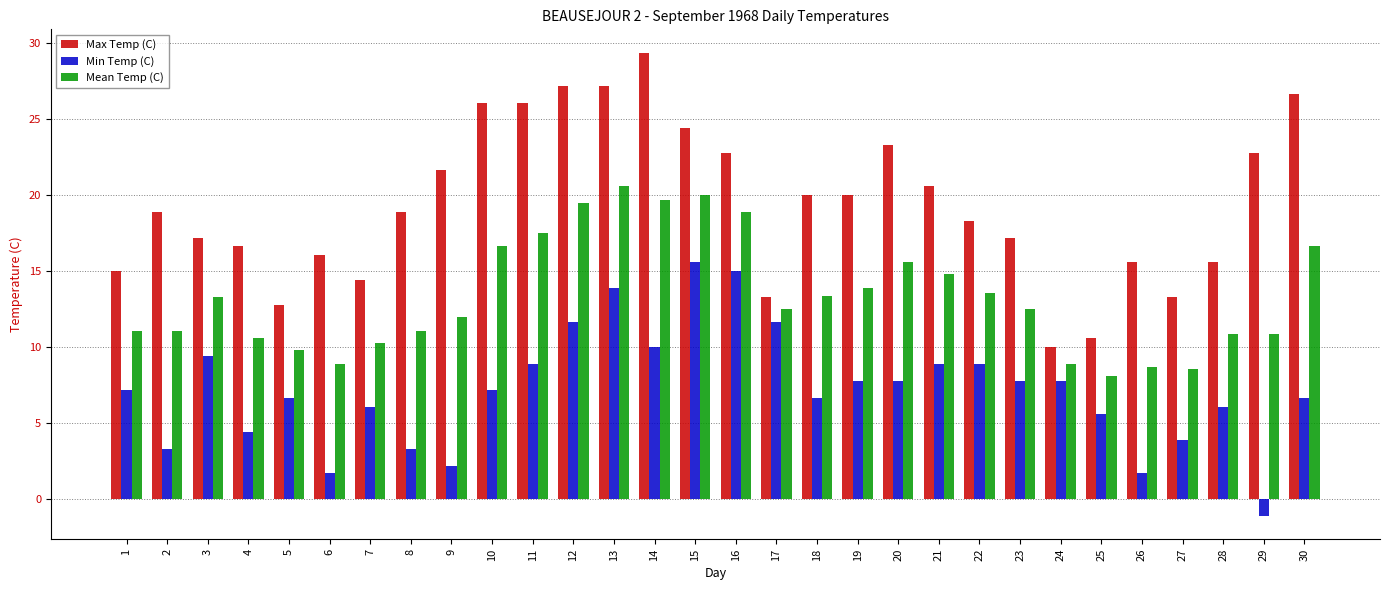

Count the number of categories in the chart.

30